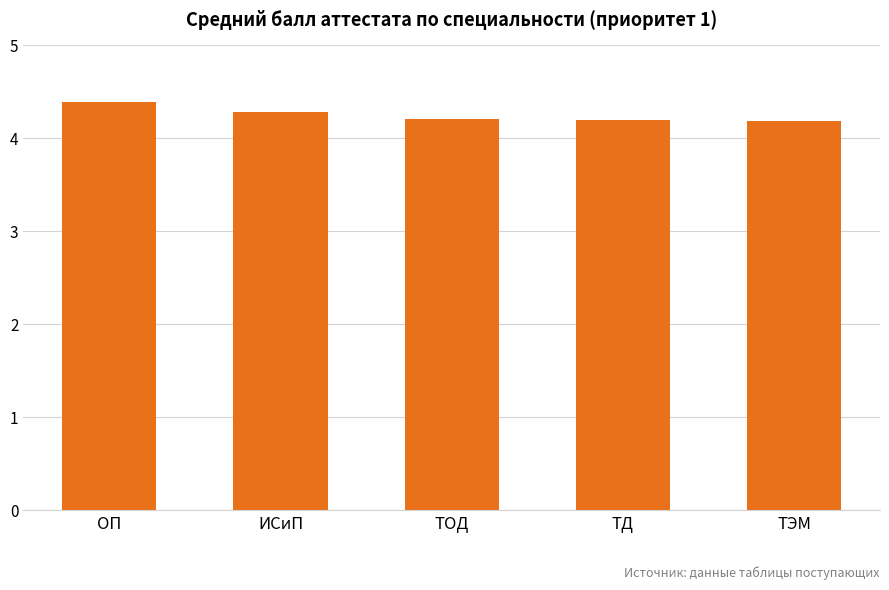

Reading right to left, what are all the values shown in this chart?

ТЭМ=4.2	ТД=4.2	ТОД=4.2	ИСиП=4.3	ОП=4.4